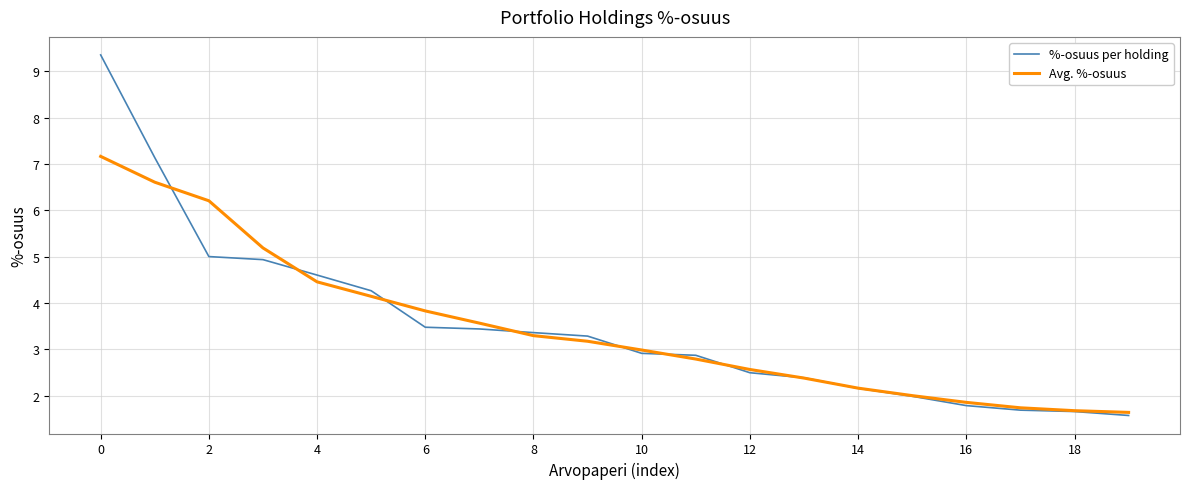

Which series has the widest spread of values?

%-osuus per holding